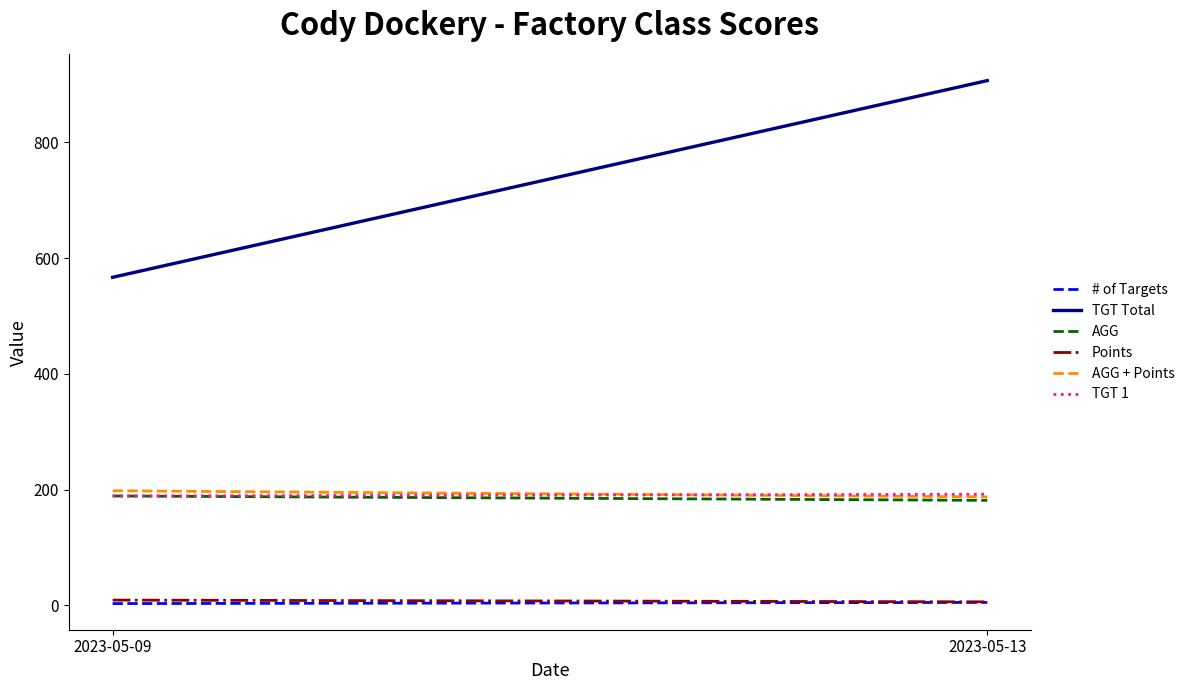

What is the total value across all series at 2023-05-13?

1478.8